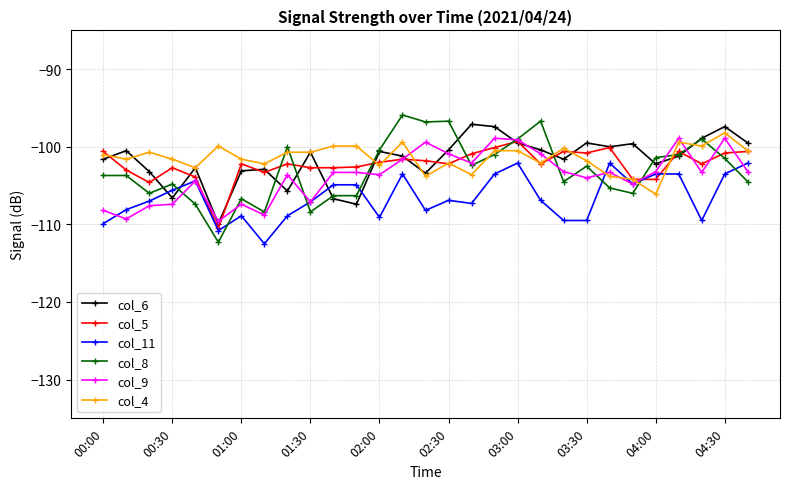

What is the value of the col_8 point at the 17th from the left?

-102.4